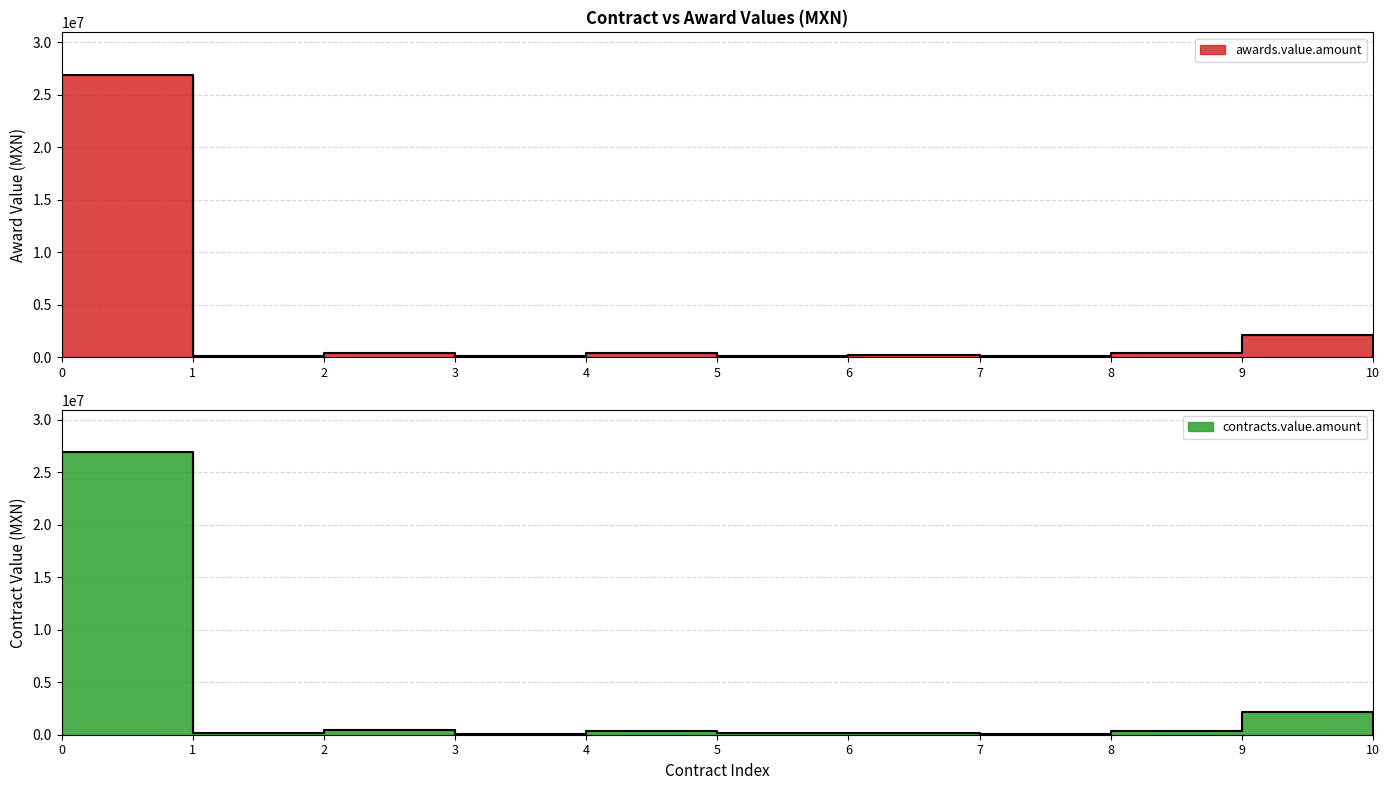

True or false: awards.value.amount and contracts.value.amount cross at least once.

False